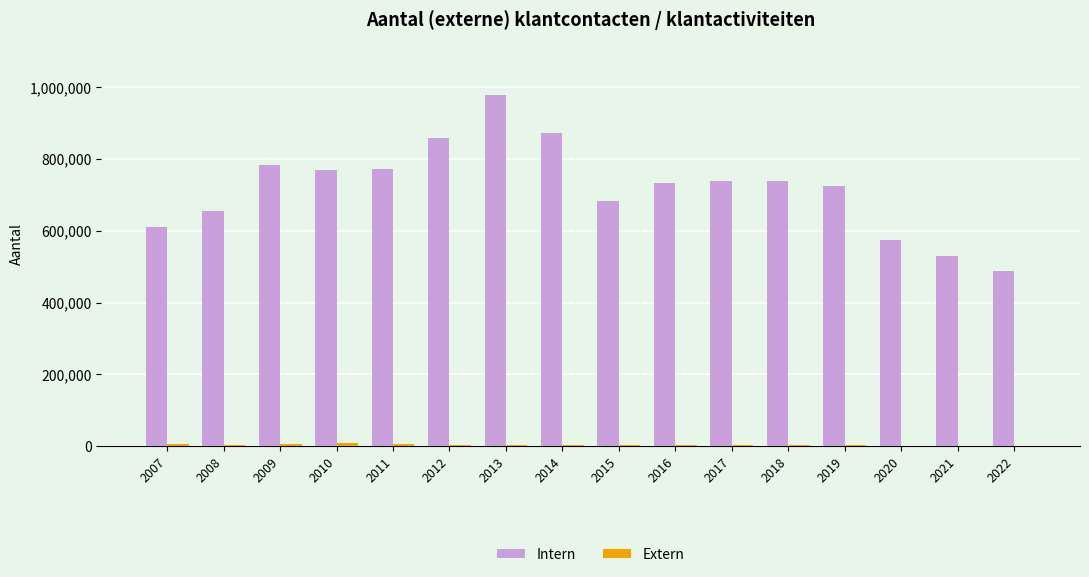

What is the sum of all Intern values?

11510467